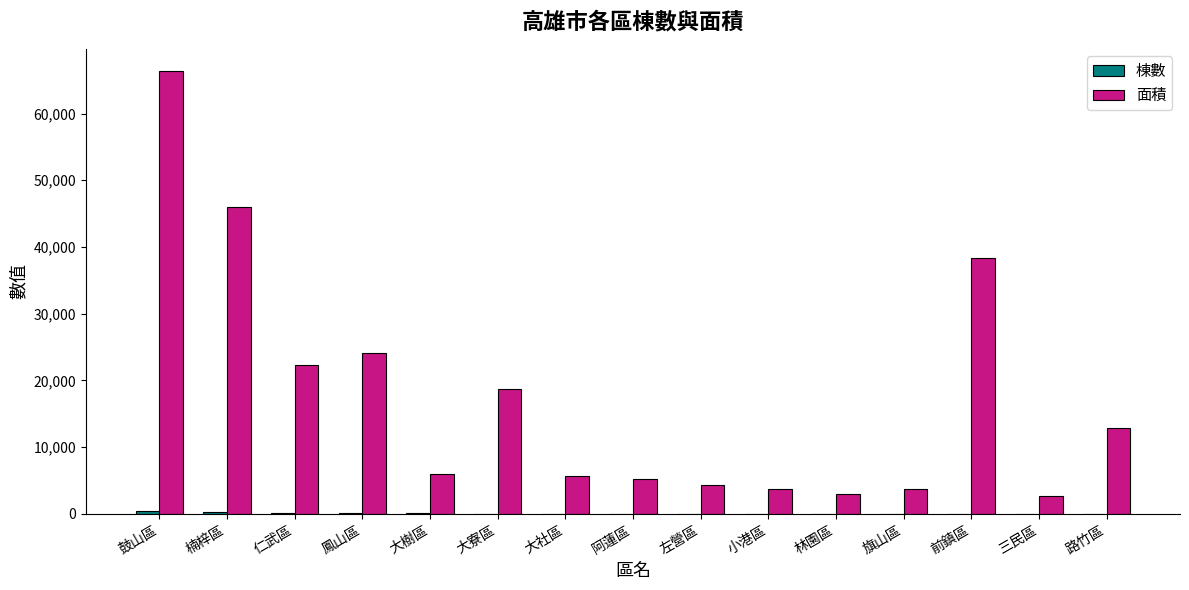

Are the bars grouped side by side (vs. stacked)?

Yes